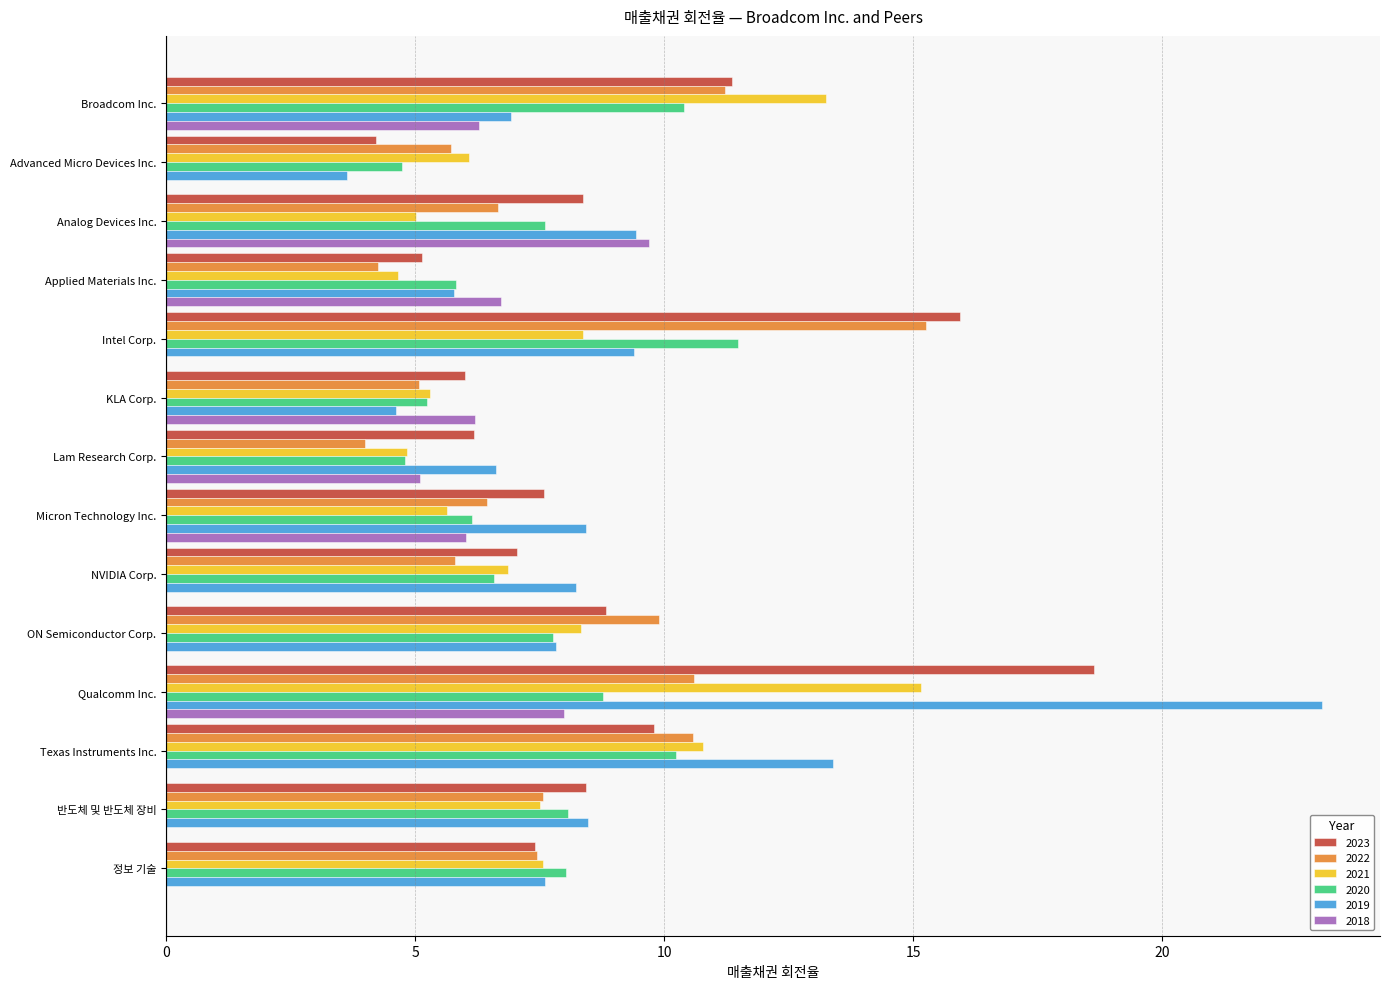

What is the sum of the 2021 values at Advanced Micro Devices Inc. and Texas Instruments Inc.?

16.9